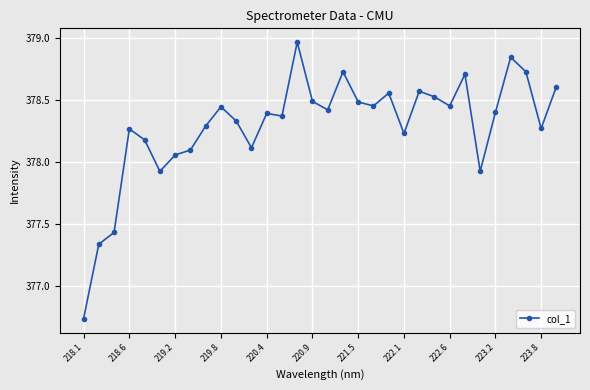

How many values are below 378?

5